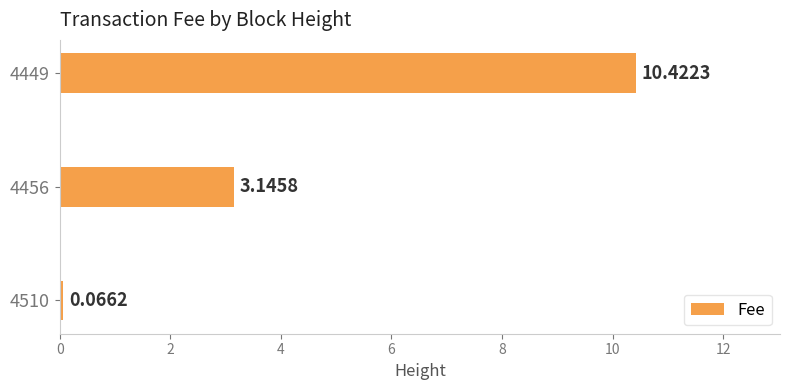

How many bars are there in total?

3